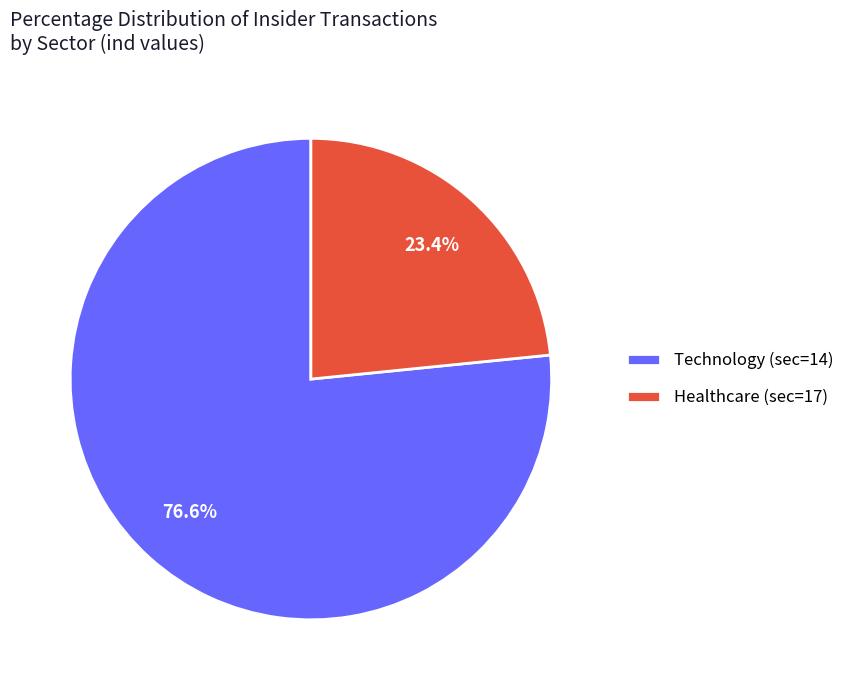

What is the largest slice in the pie chart?

Technology (sec=14)